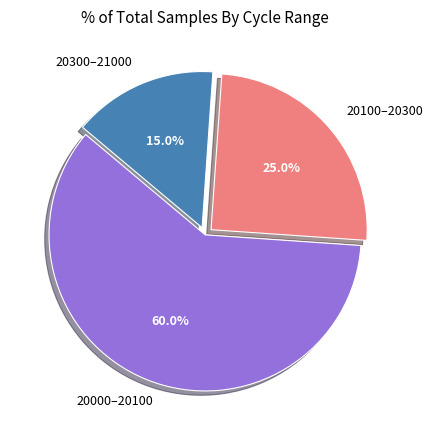

Does any single category account for the majority?

Yes